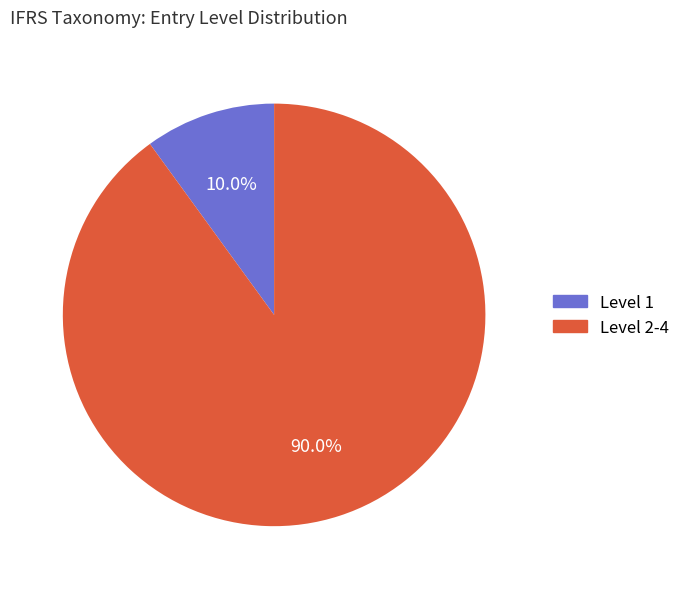

Rank the categories by value from lowest to highest.

Level 1, Level 2-4